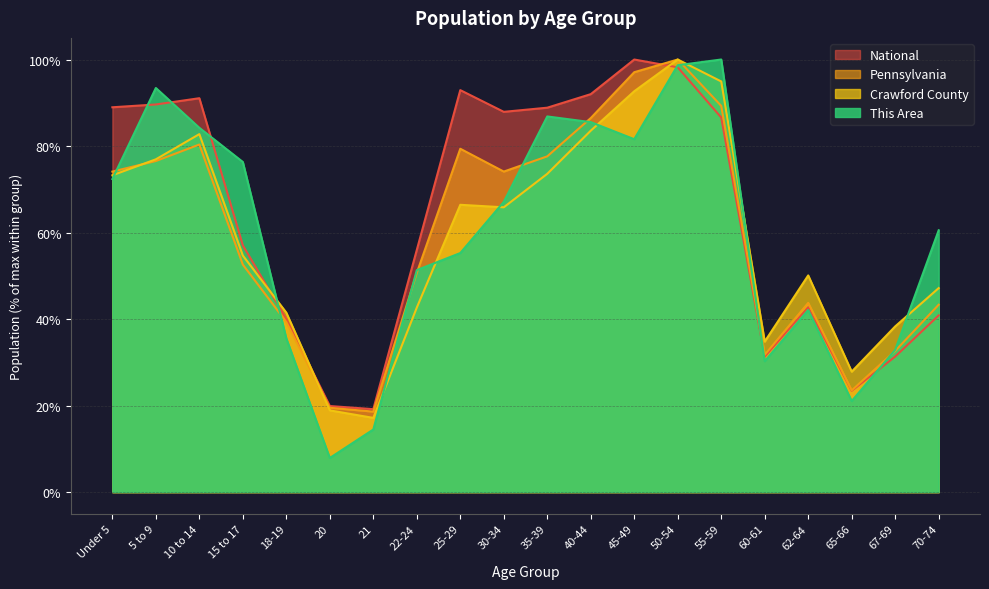

At which label is Pennsylvania closest to 59?

15 to 17